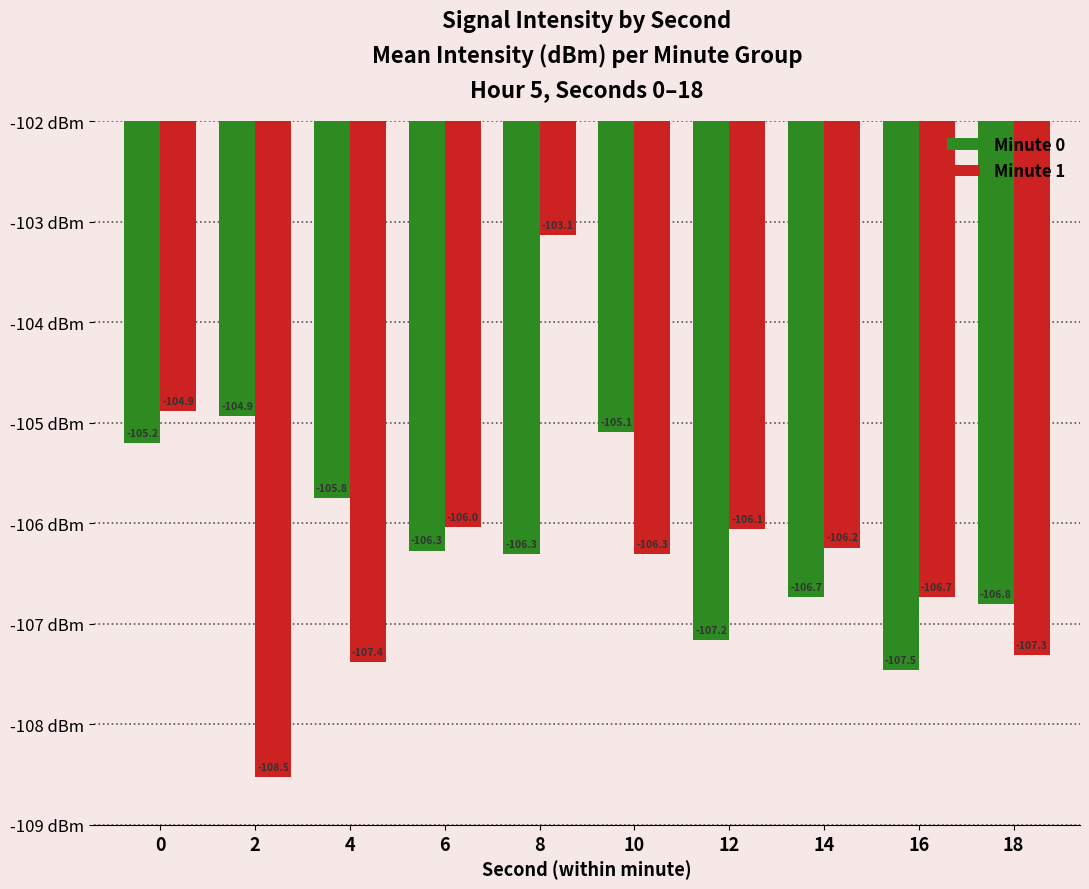

What is the value of the Minute 1 bar at the 2nd from the left?

-108.5